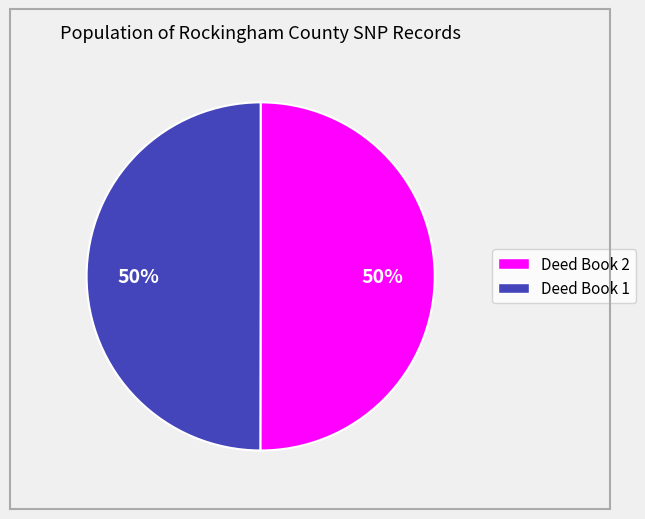

What is the ratio of the value at Deed Book 2 to the value at Deed Book 1?

1.0